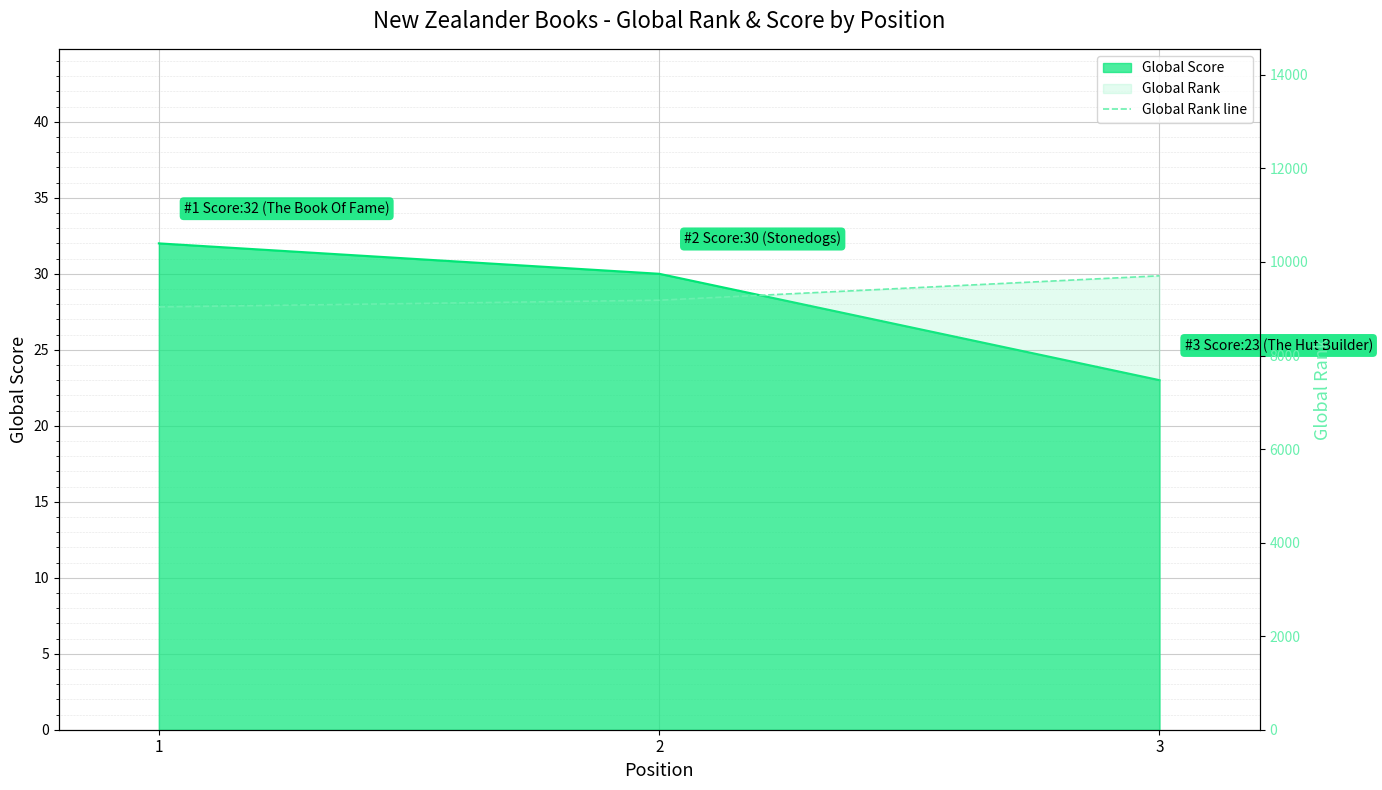

The chart shows a value of 15951 at 1. True or false?

False